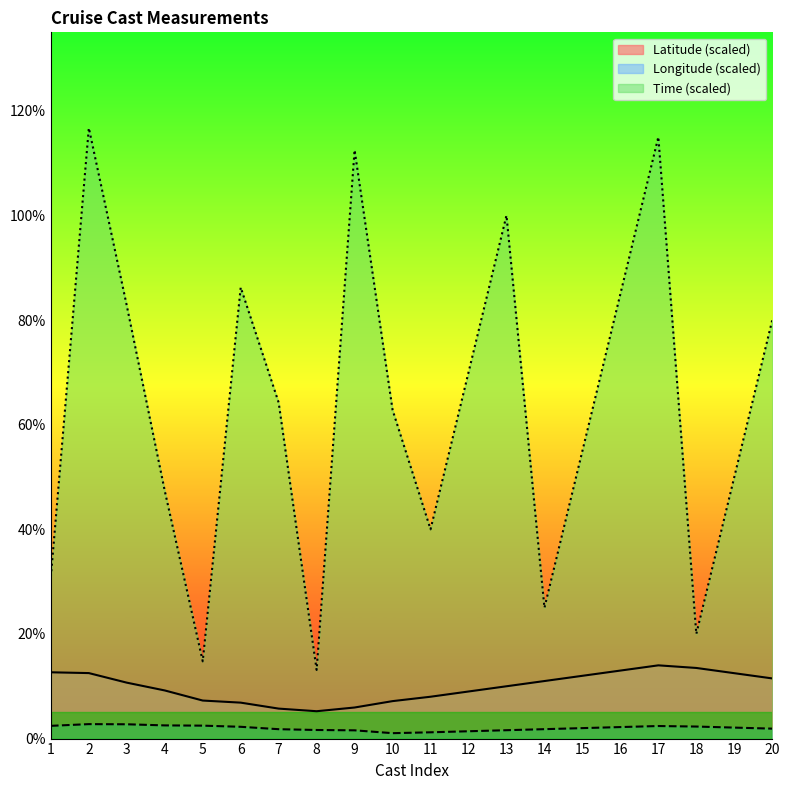

How many data points in Time are less than 64?

10